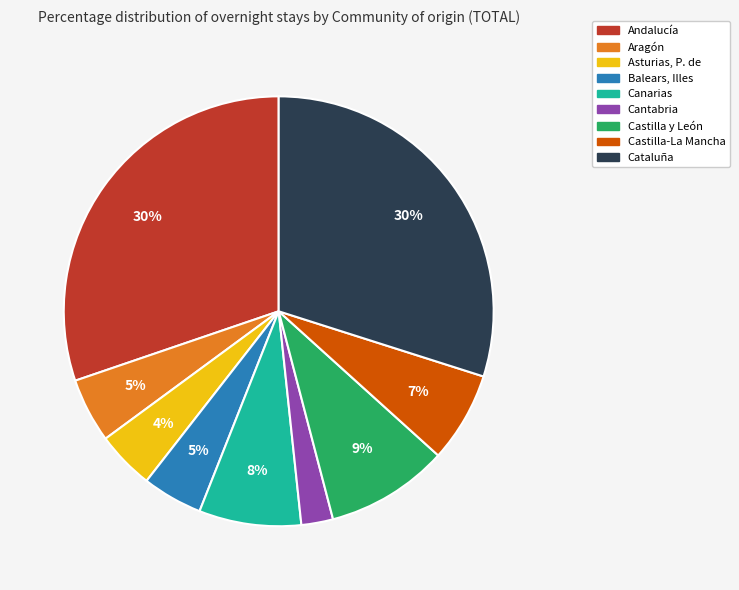

Is the sum of Canarias and Andalucía greater than half?

No